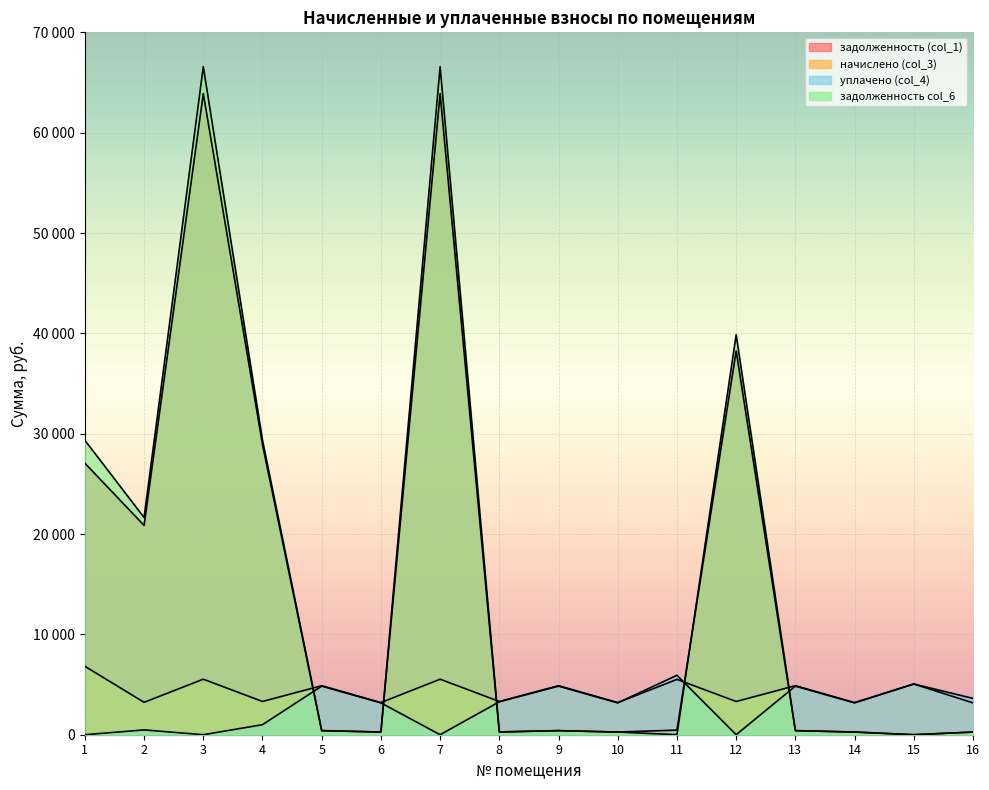

At which category does уплачено (col_4) reach its first local valley?

3